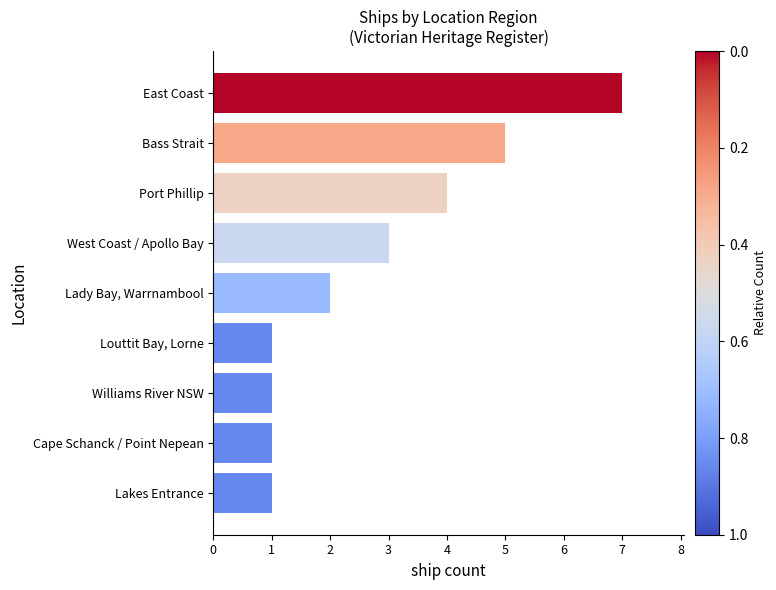

Read the value at Port Phillip.

4